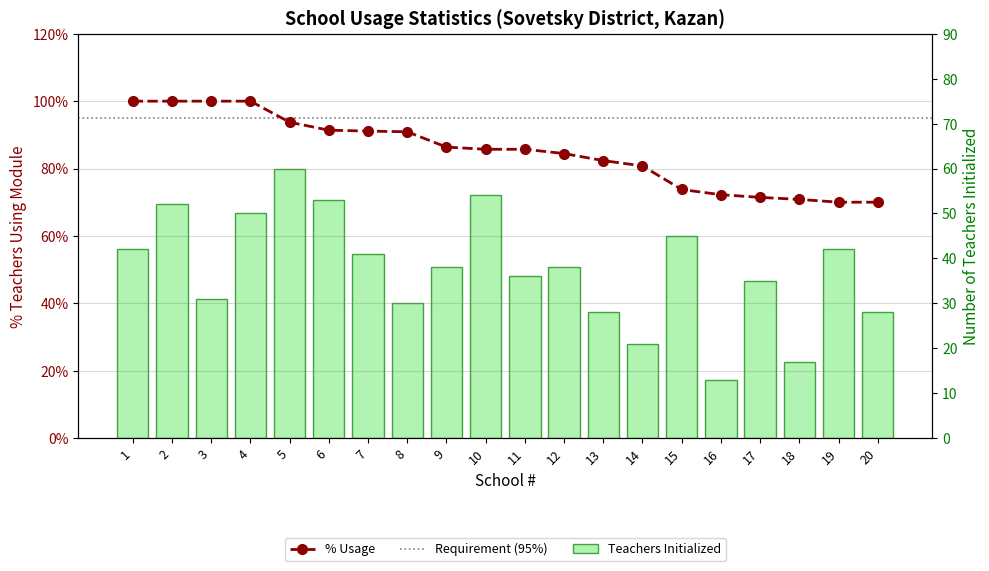

Reading right to left, list all the values displayed in this chart.

% Usage: 20=0.7	19=0.7	18=0.7	17=0.7	16=0.7	15=0.7	14=0.8	13=0.8	12=0.8	11=0.9	10=0.9	9=0.9	8=0.9	7=0.9	6=0.9	5=0.9	4=1.0	3=1.0	2=1.0	1=1.0
Teachers Initialized: 20=28.0	19=42.0	18=17.0	17=35.0	16=13.0	15=45.0	14=21.0	13=28.0	12=38.0	11=36.0	10=54.0	9=38.0	8=30.0	7=41.0	6=53.0	5=60.0	4=50.0	3=31.0	2=52.0	1=42.0